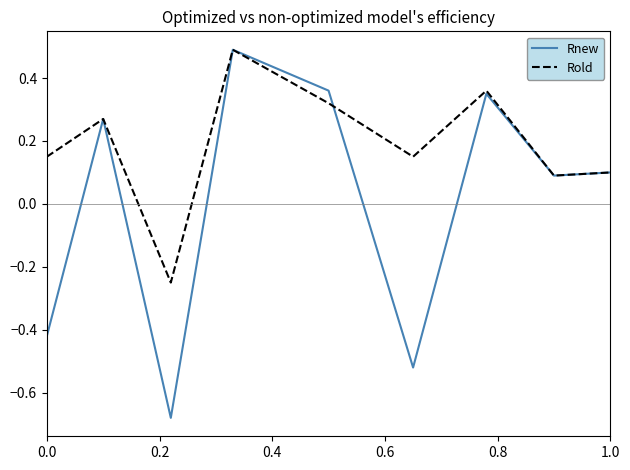

What is the maximum value for Rnew?

0.5